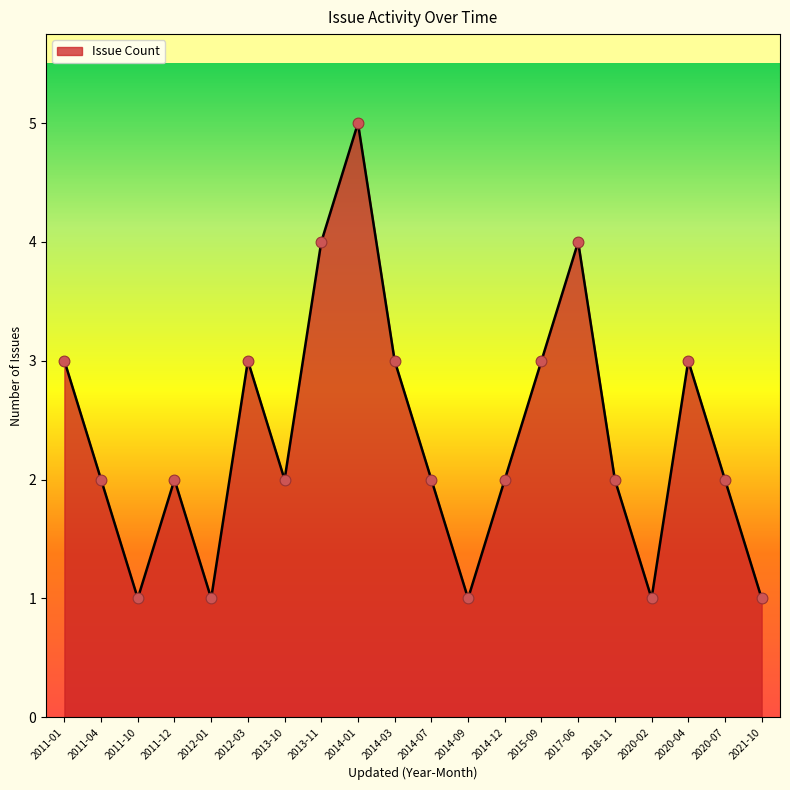

Which has a higher value, 2011-10 or 2011-01?

2011-01